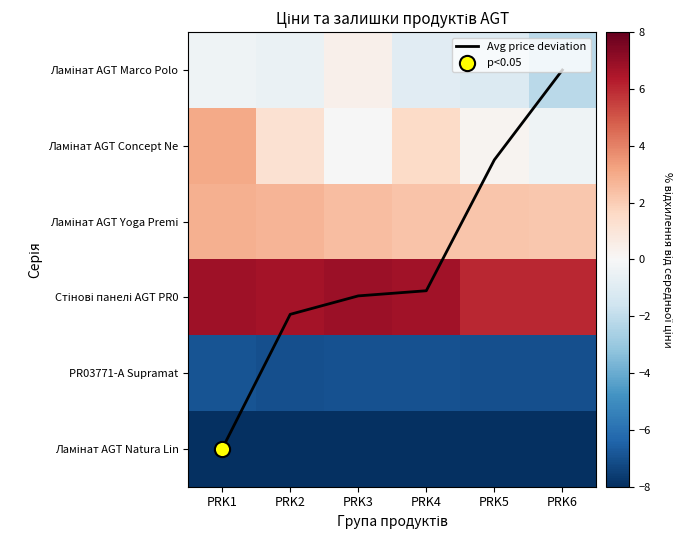

How many Стінові панелі AGT PR0 values are between 6 and 7?

6